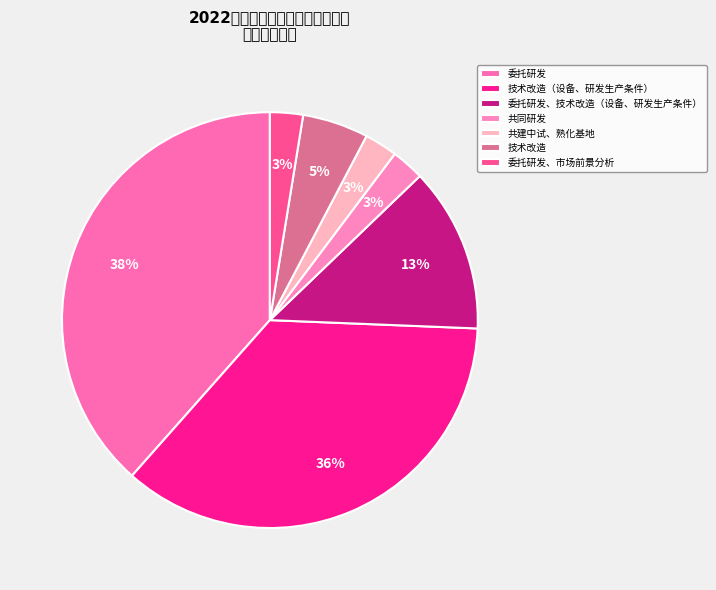

What percentage do 委托研发、市场前景分析 and 委托研发 together represent?

41.0%